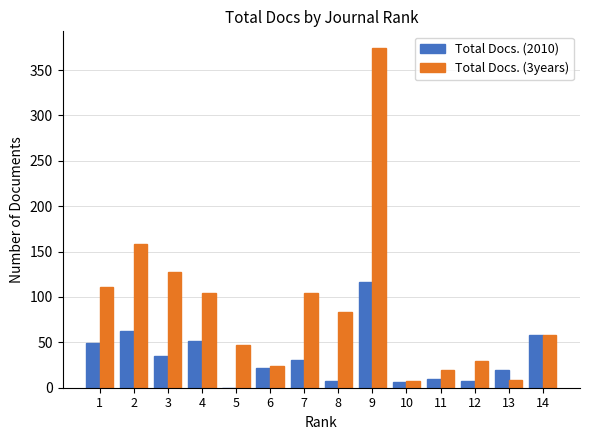

Is the value of Total Docs. (2010) at 14 greater than the value of Total Docs. (3years) at 9?

No